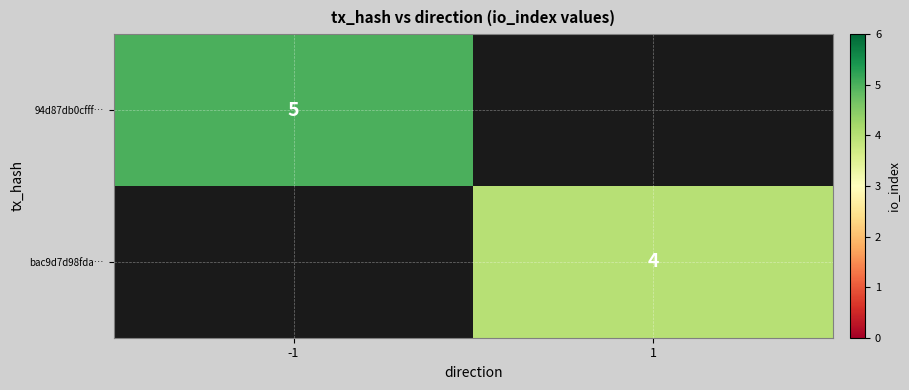

The value of 94d87db0cfff… at -1 is 3. True or false?

False